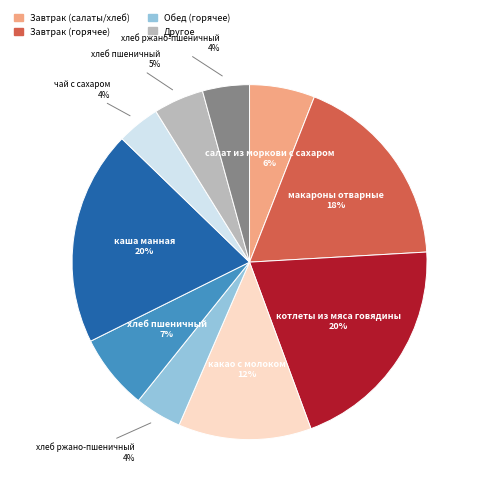

Is there a majority slice in this chart?

No